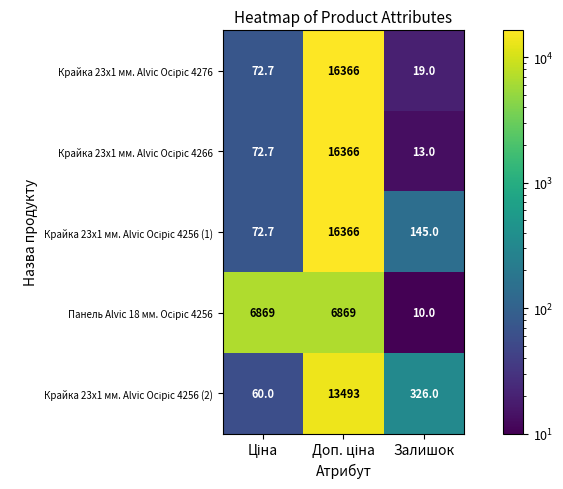

What is the spread (max minus min) of values at Залишок?

316.0